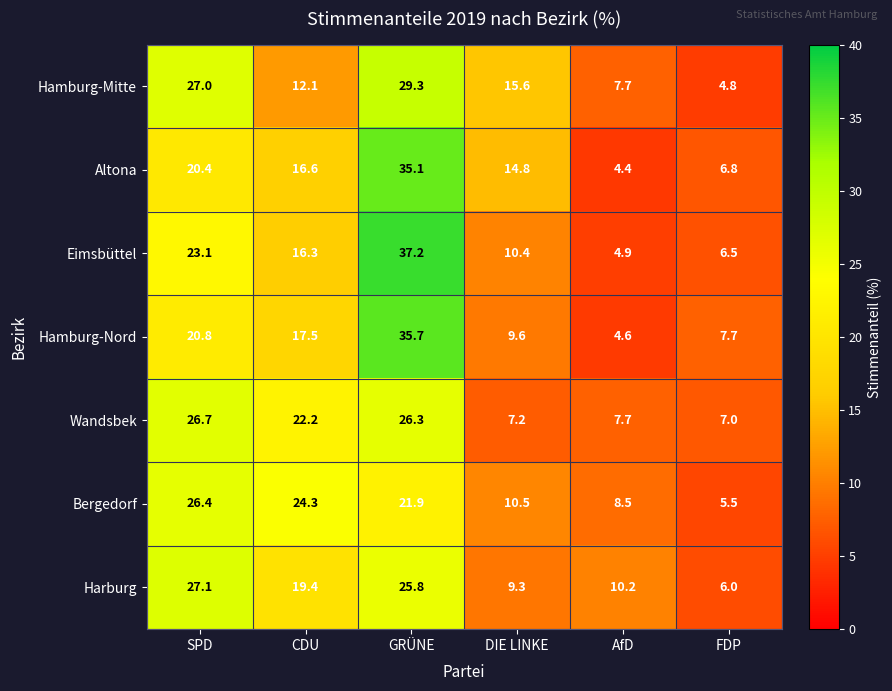

Between GRÜNE and AfD, which series saw the biggest shift?

Eimsbüttel